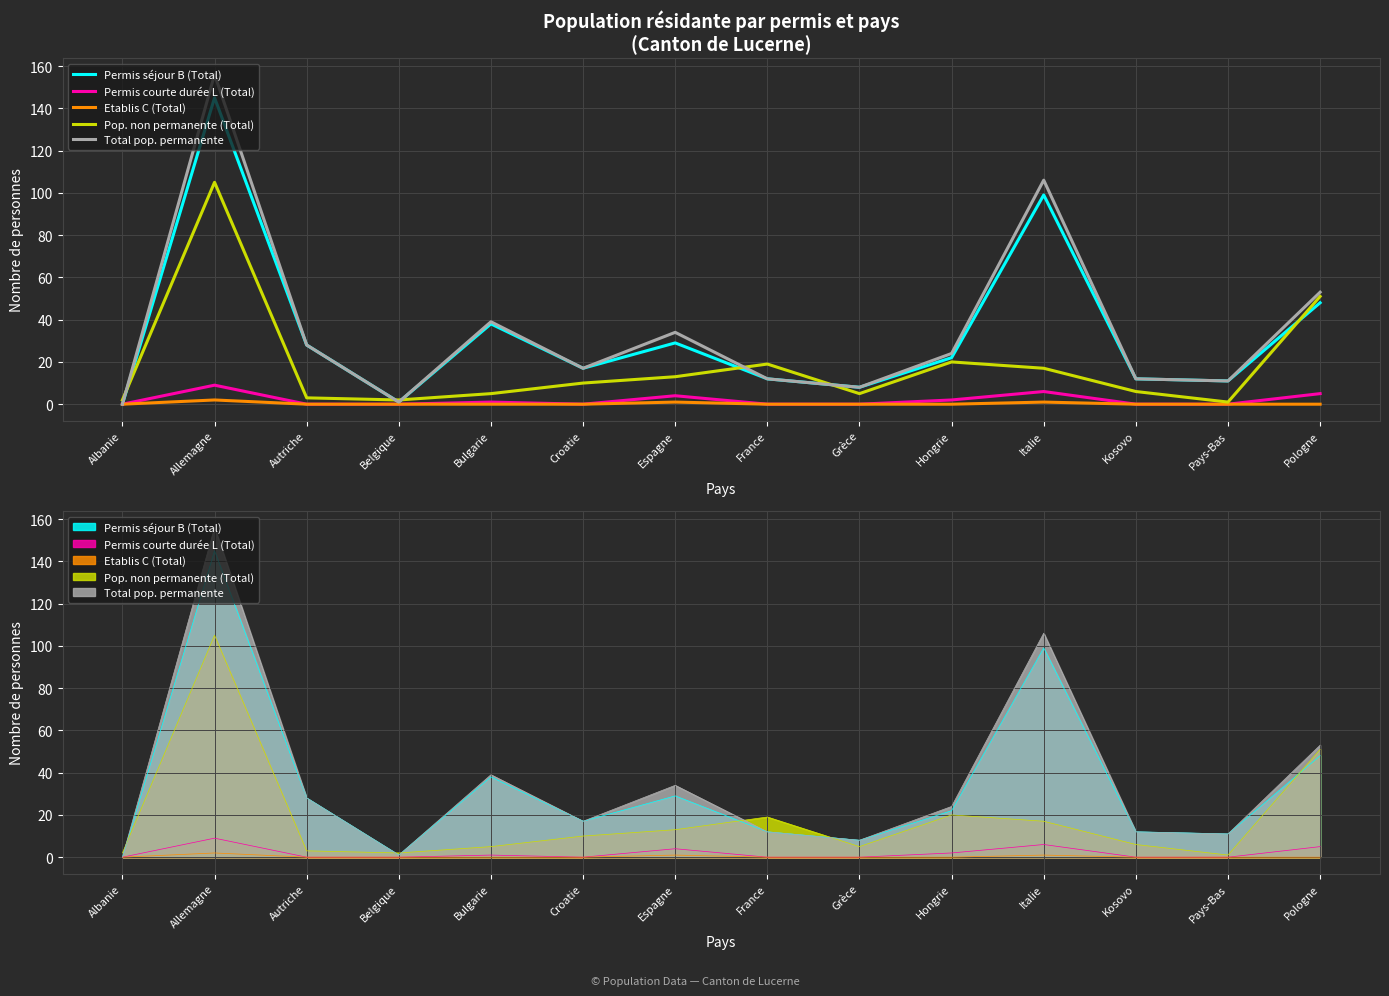

Between Autriche and Bulgarie, which series saw the biggest shift?

Total pop. permanente